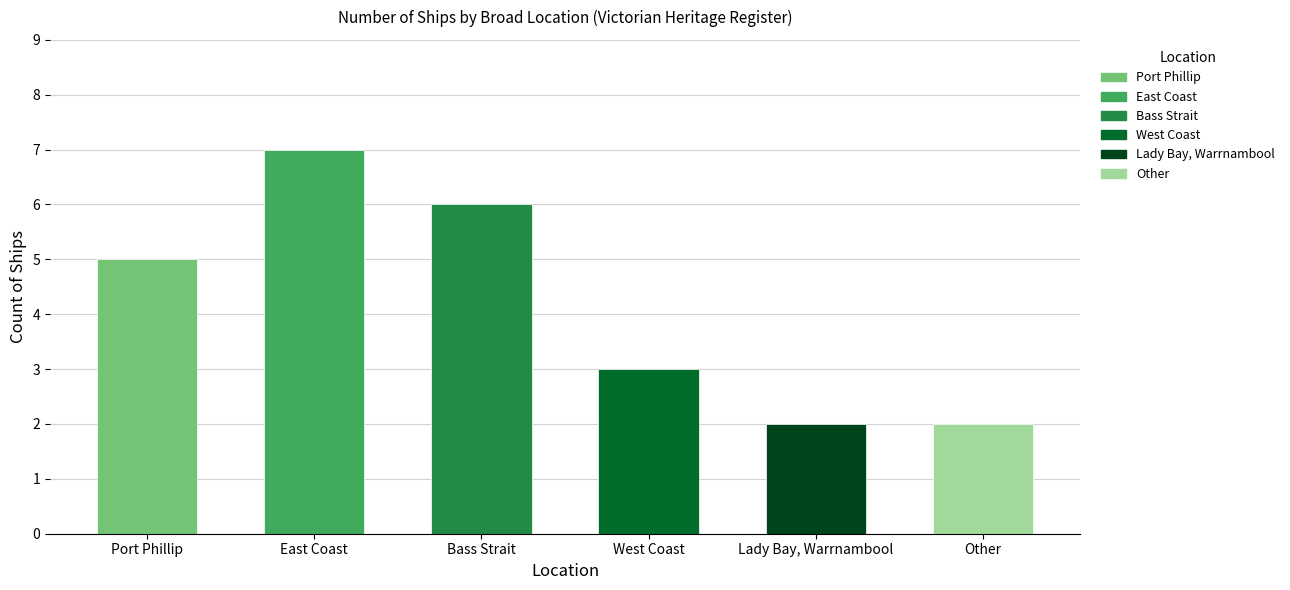

What is the maximum value shown in the chart?

7